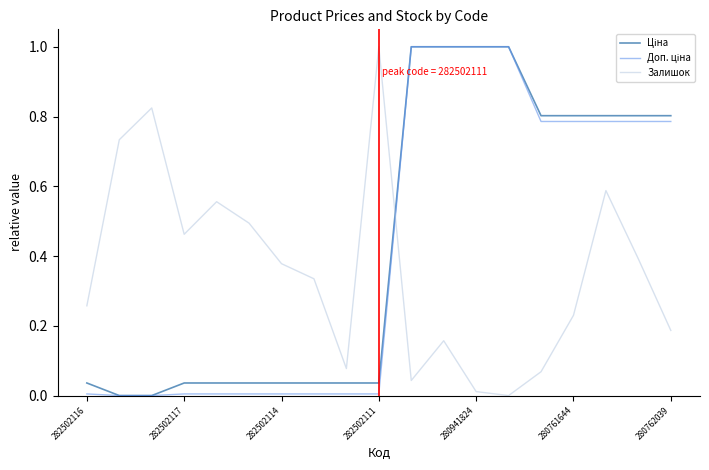

How many lines are shown in the chart?

3